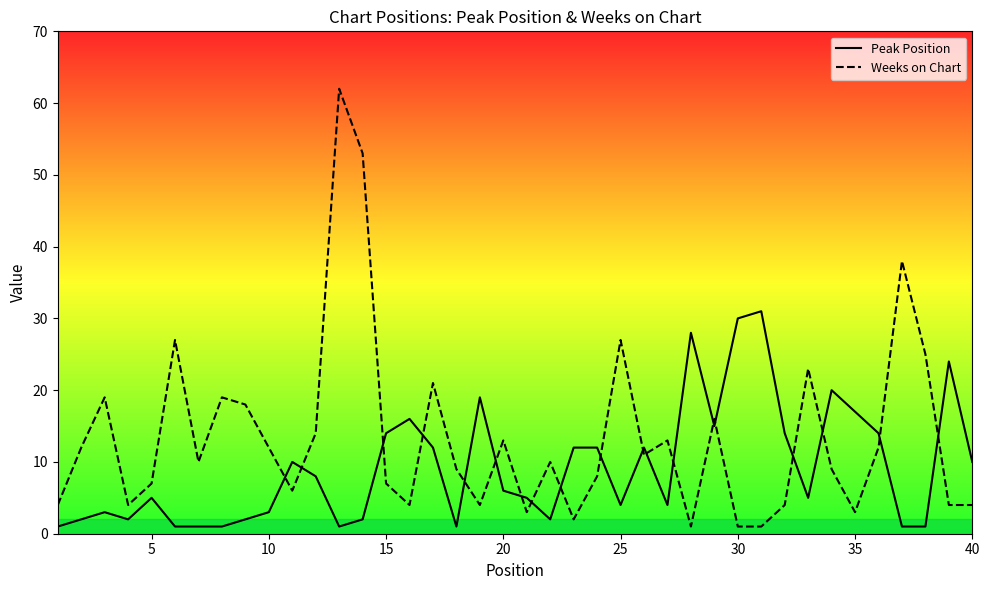

At how many categories does at least one series exceed 59?

1